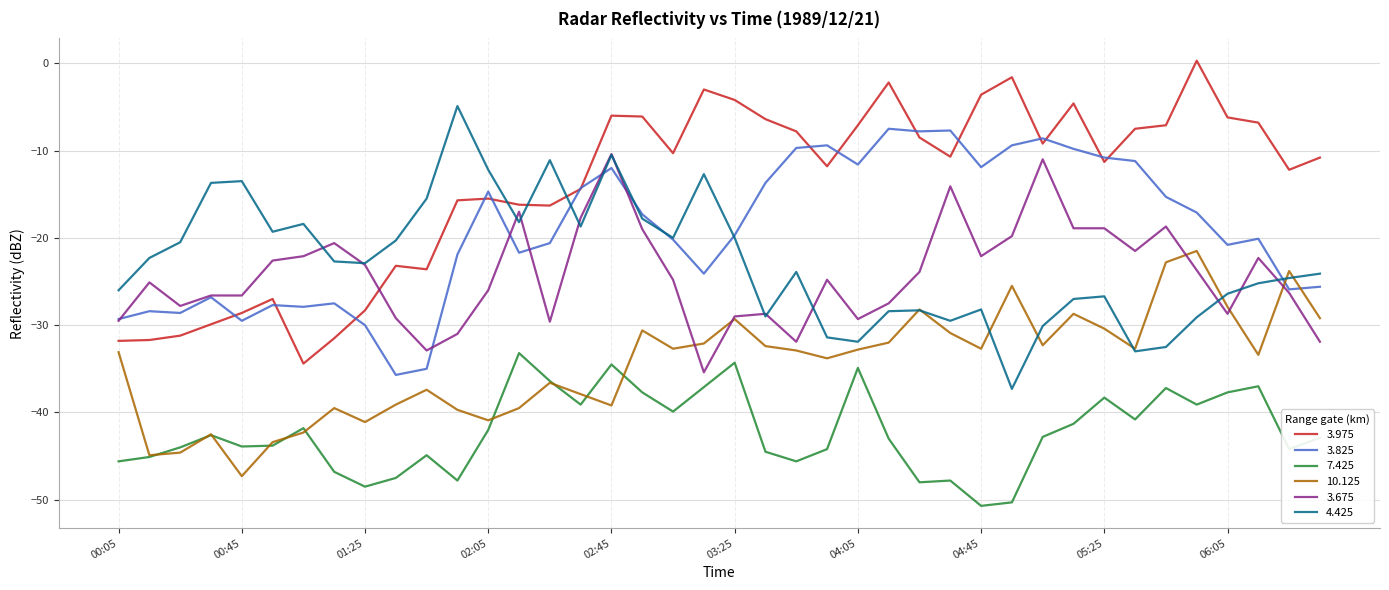

Which series has the largest total across all categories?

3.975